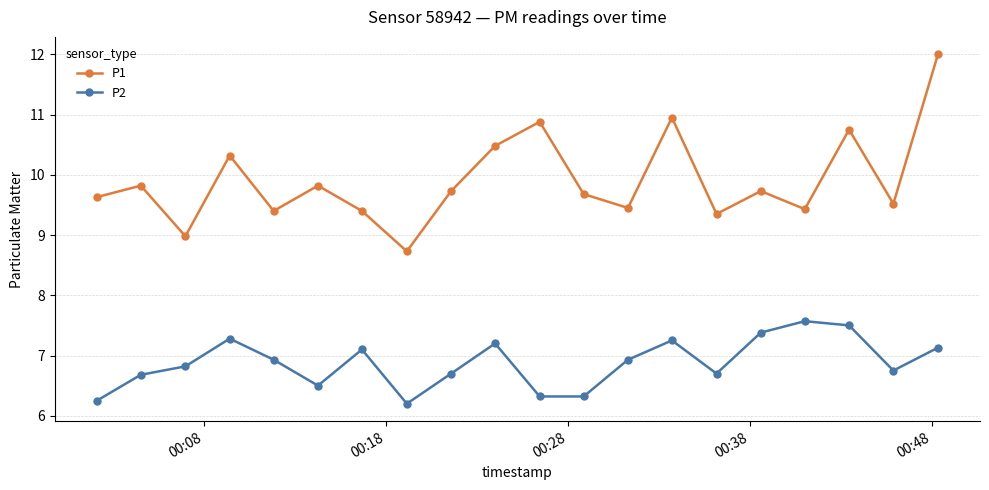

What is the difference between the maximum and minimum values in the P2 series?

1.4